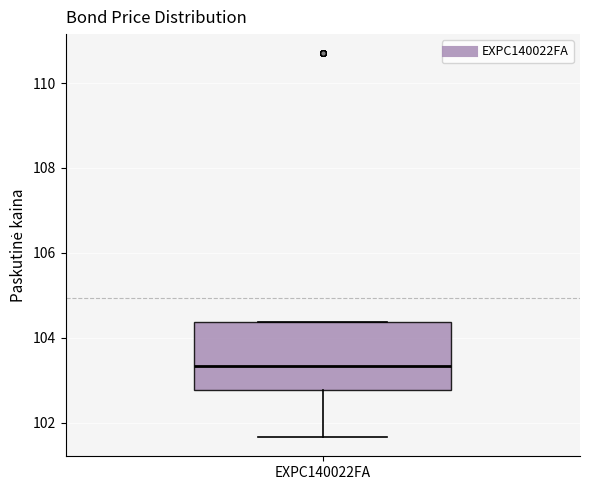

Read this box plot against the y-axis: the position of the median line, the range covered by the box, and the ends of both whiskers. The values are not printed on the chart, so give them approximately, as read against the axis.

median 103.4, box 102.8 to 104.4, whiskers 101.6 to 104.4